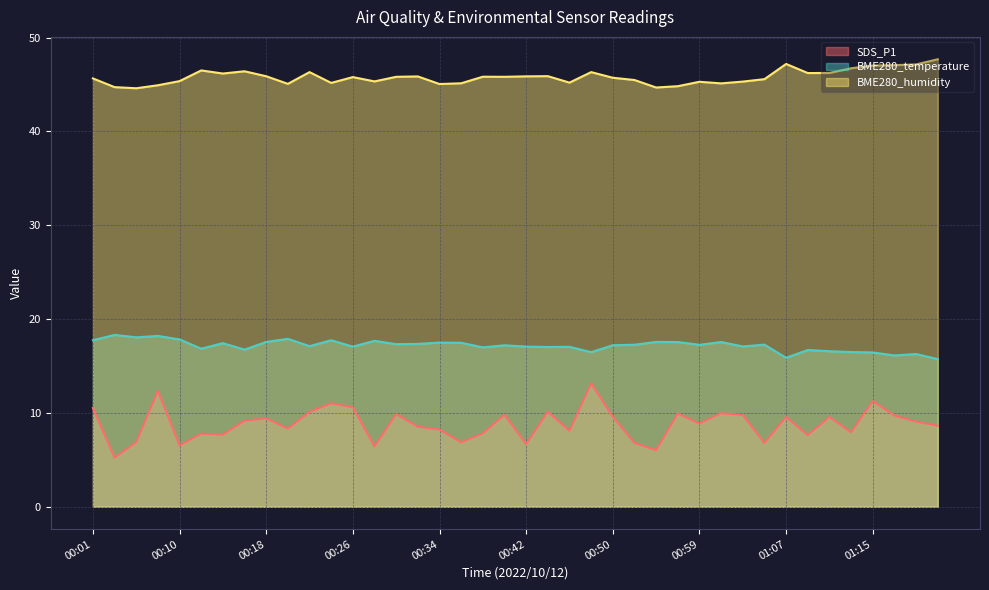

True or false: BME280_humidity and BME280_temperature intersect in this chart.

False